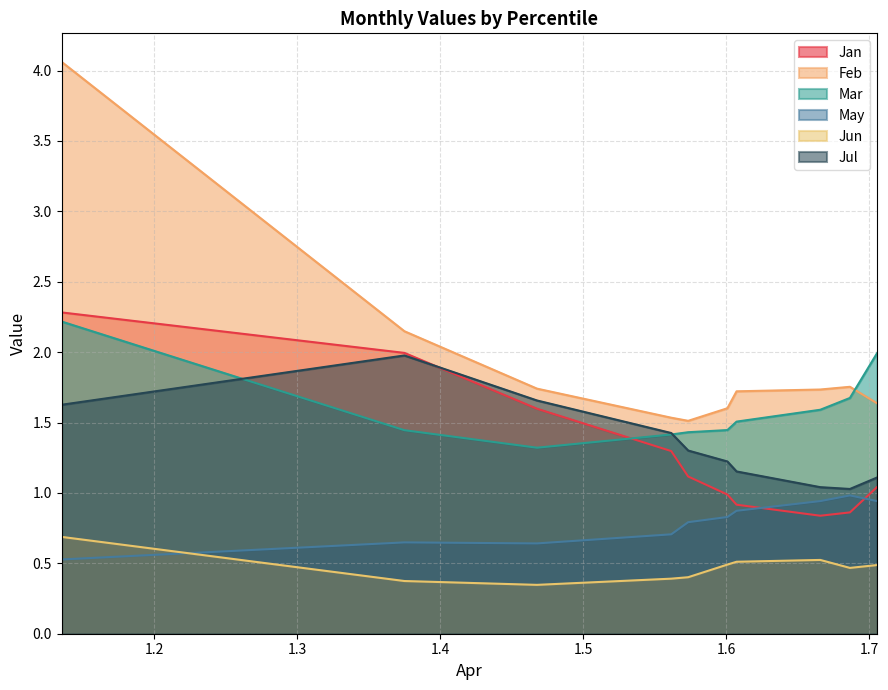

How many interior local valleys does the Mar series have?

1